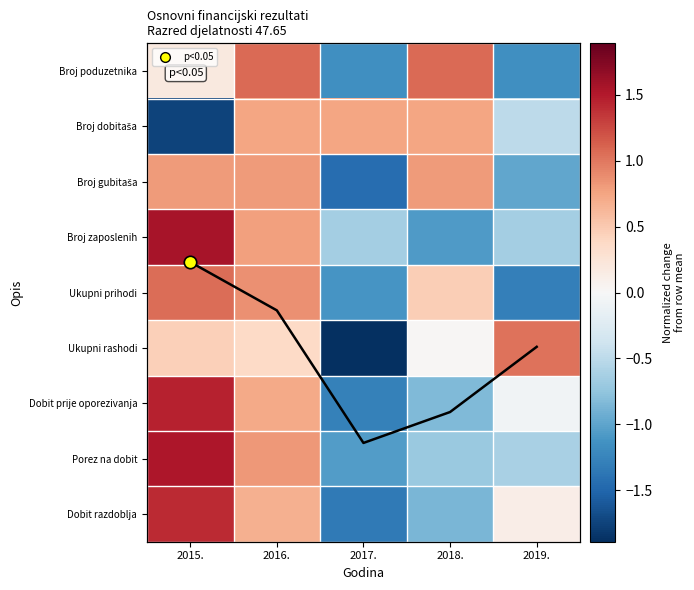

At which label is Dobit razdoblja (norm.) closest to 0?

2019.